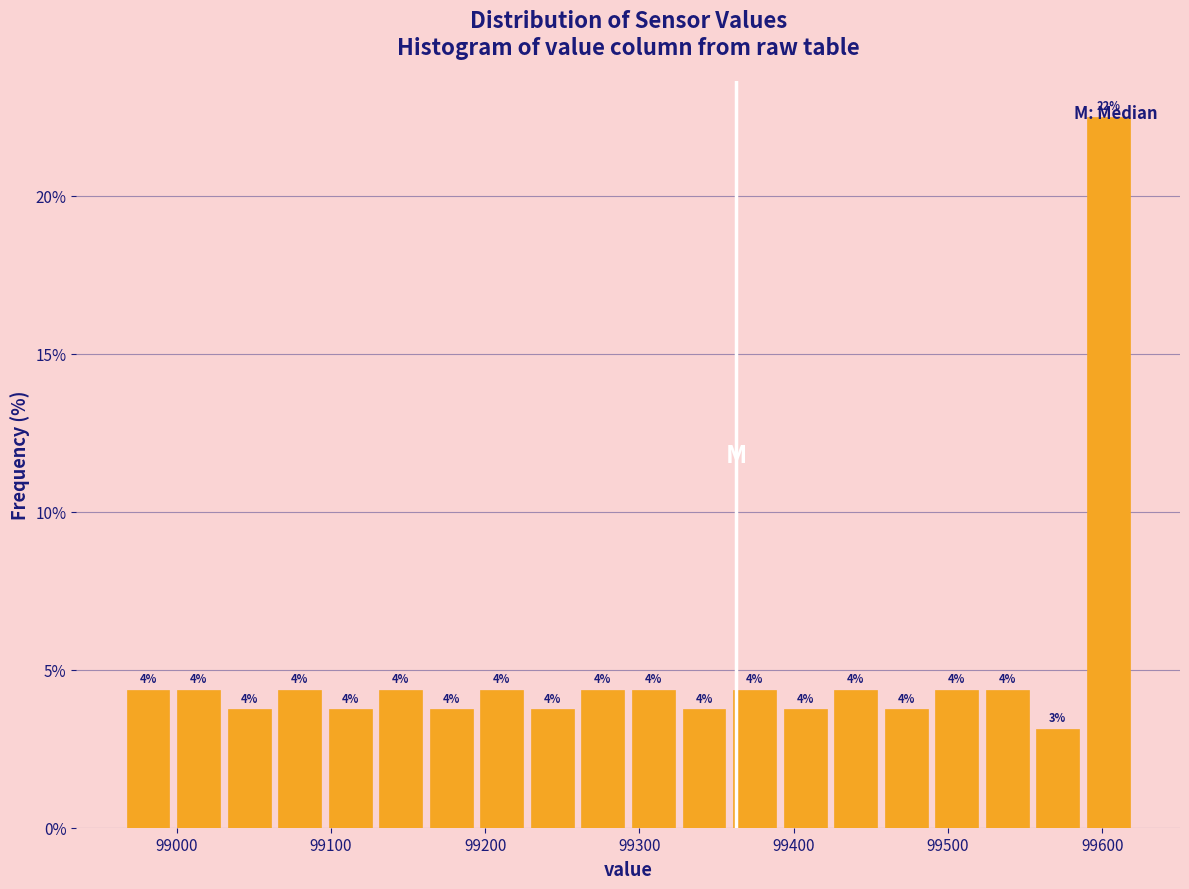

Around what value on the x-axis is the tallest bar? Give the approximate position of its centre, as read against the axis.

99600